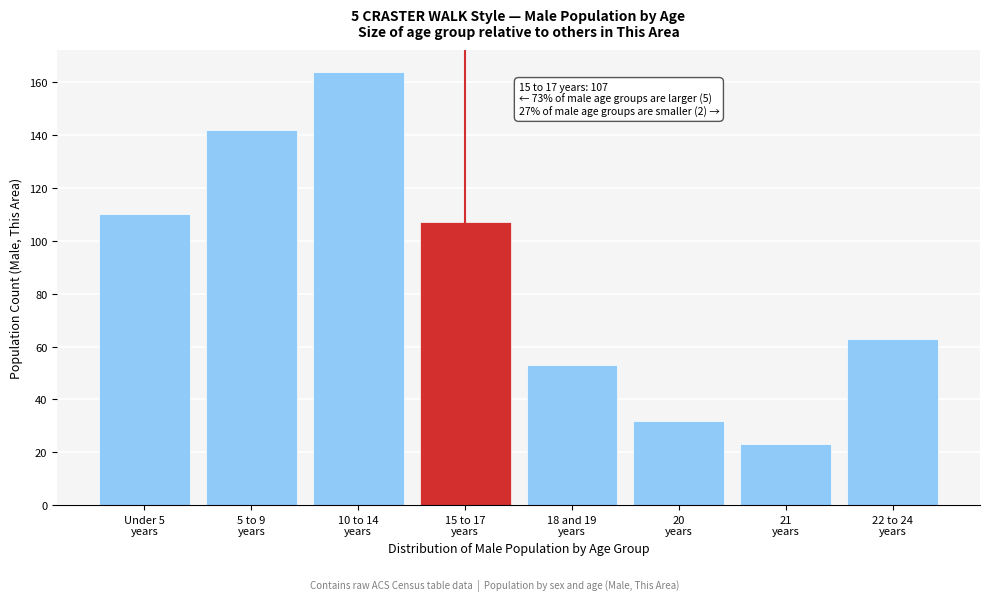

Reading left to right, list all the values displayed in this chart.

110	142	164	107	53	32	23	63